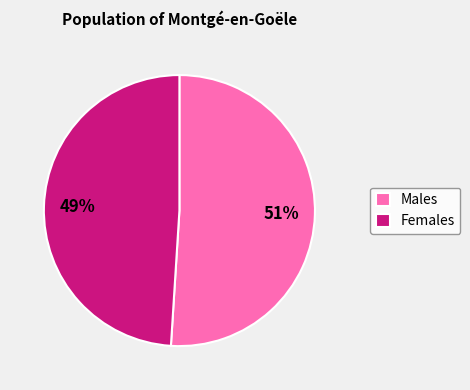

To the nearest percent, what percentage of the pie is Females?

49%